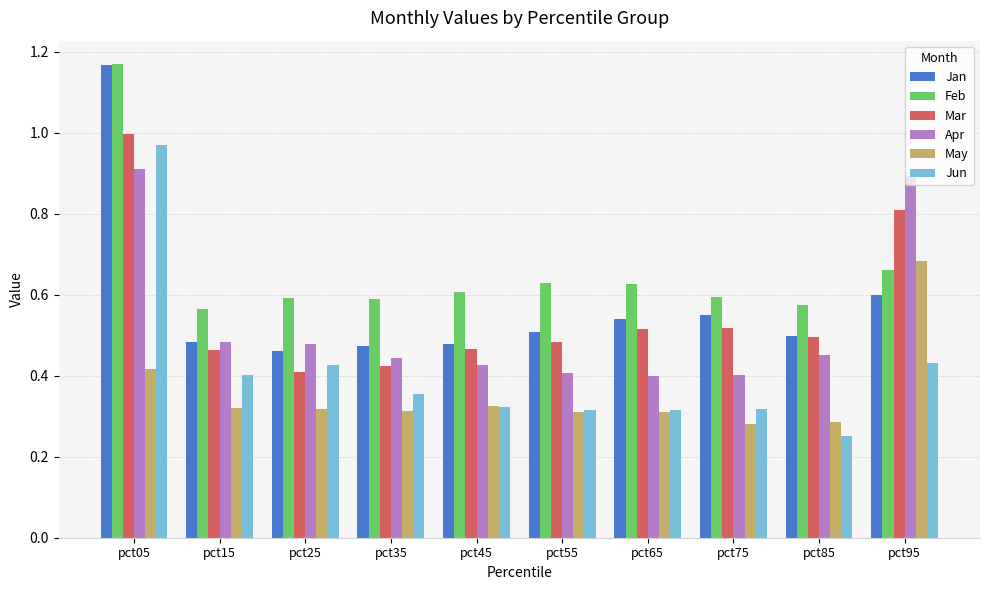

Are the bars horizontal?

No